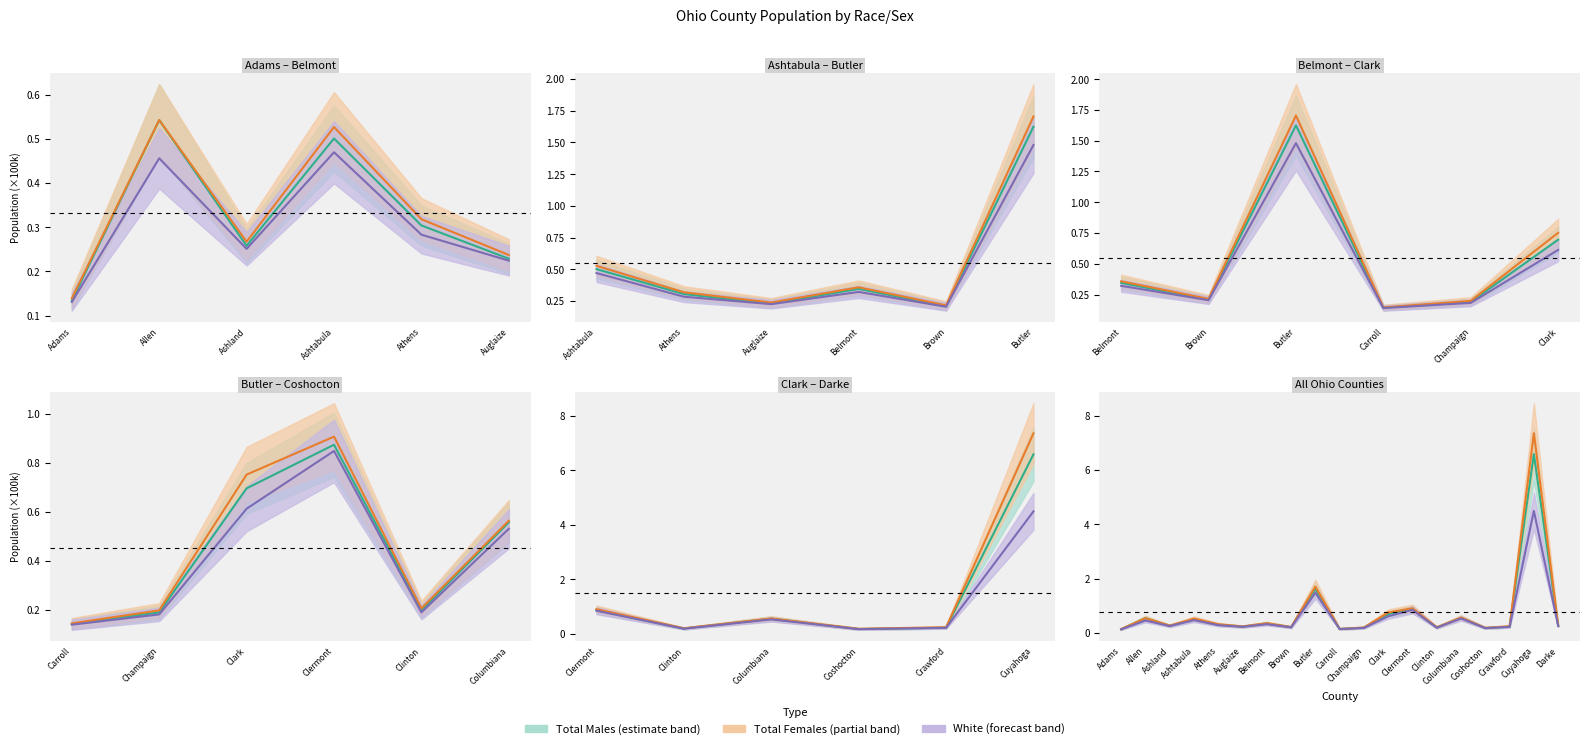

How many series are shown in this chart?

3